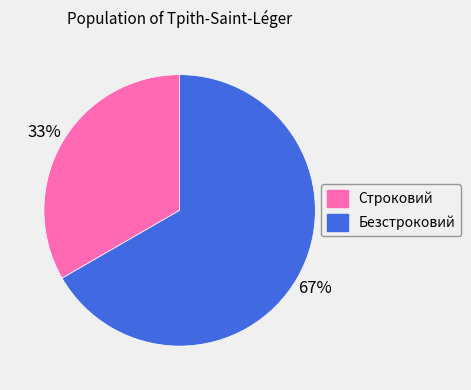

To the nearest percent, what percentage of the pie is Строковий?

33%